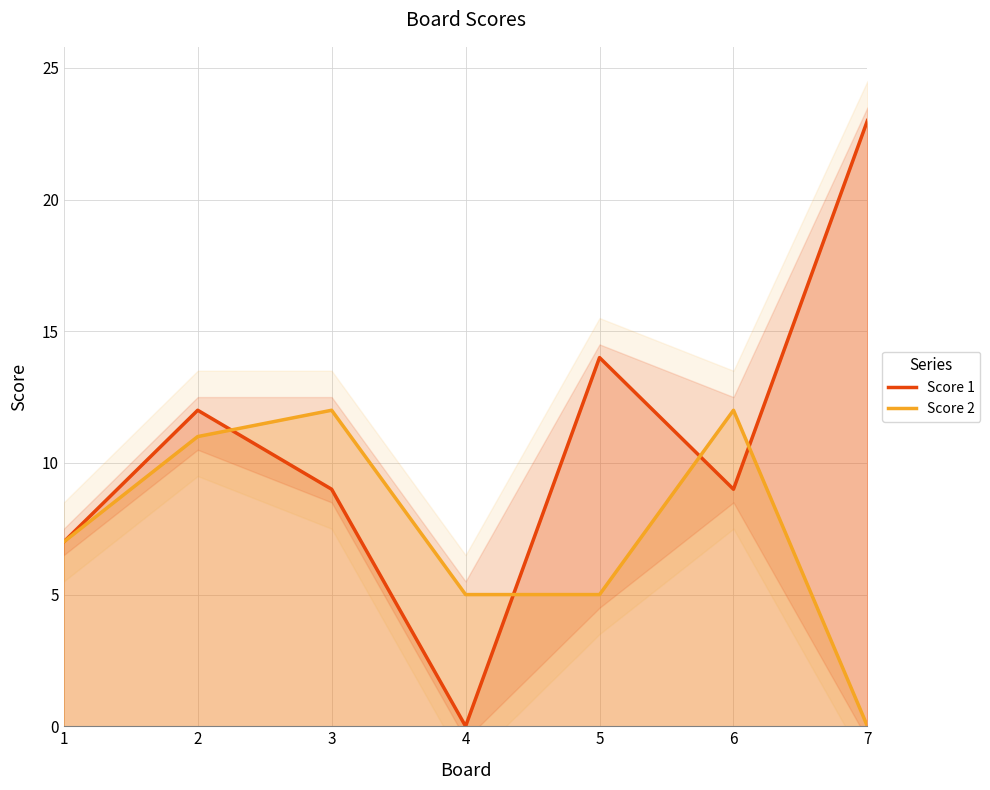

How many data points in Score 1 are less than 9?

2